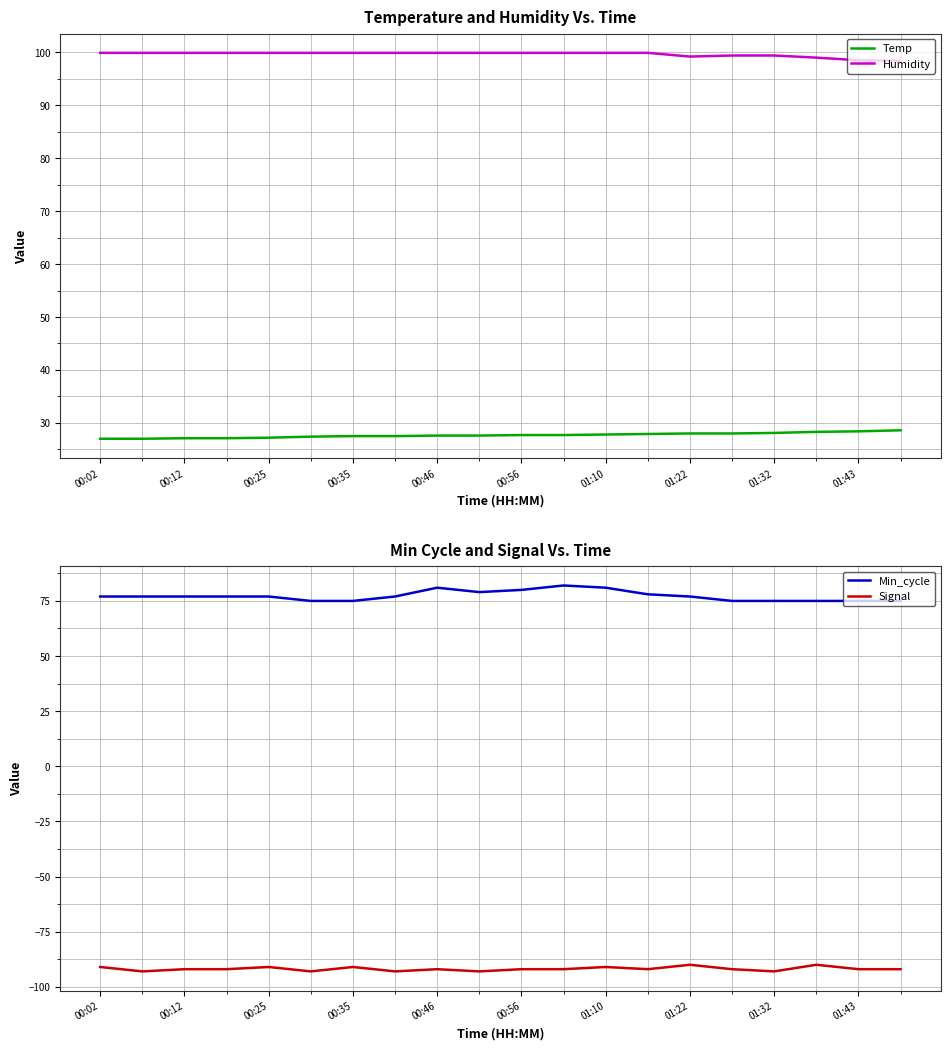

Where is Signal nearest to the value -91?

00:02